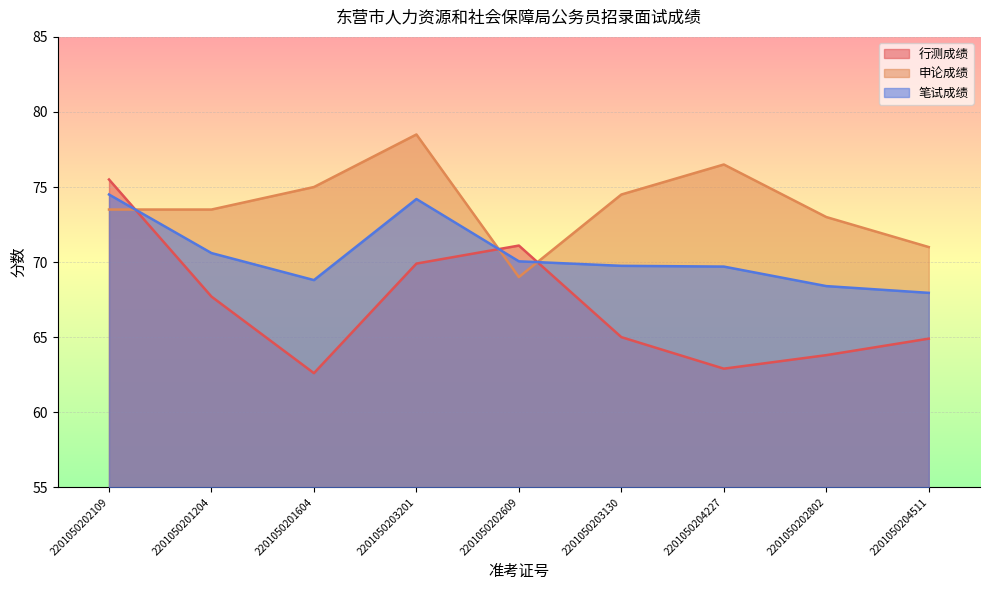

At which category is the sum across all series the highest?

2201050202109